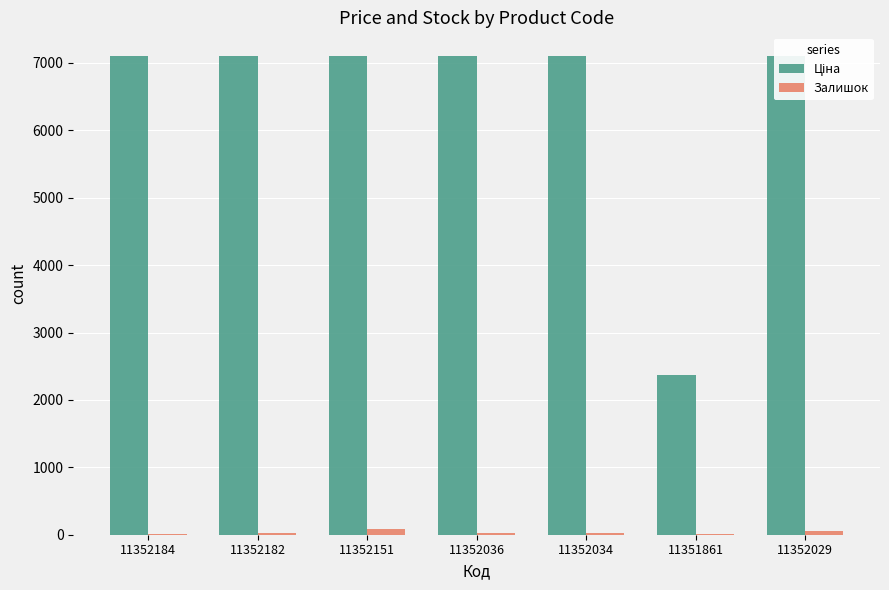

Which series has the largest total across all categories?

Ціна